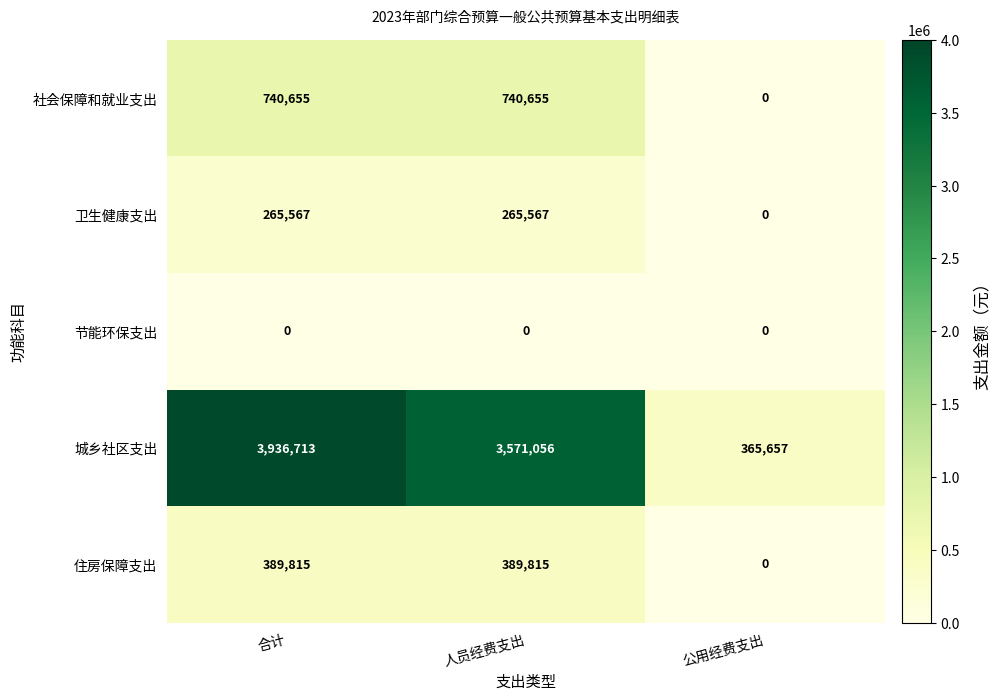

What is the difference between the highest and lowest values at 公用经费支出?

365657